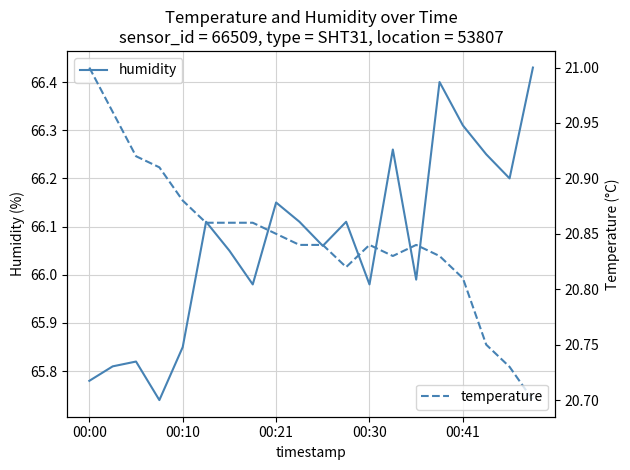

What is the sum of all temperature values?

416.9